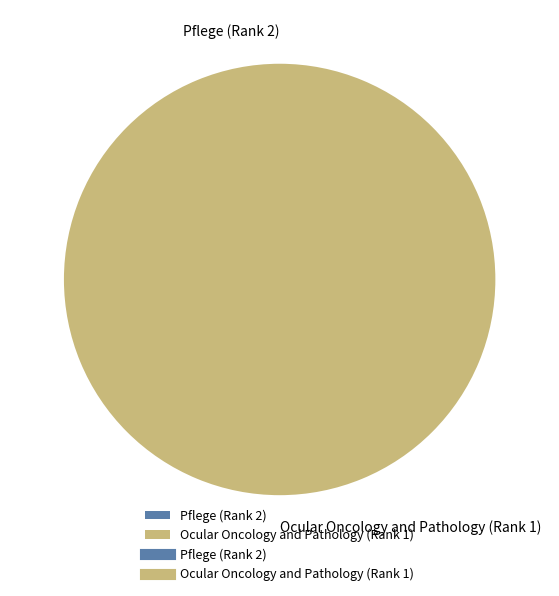

Which slice is the largest?

Ocular Oncology and Pathology (Rank 1)